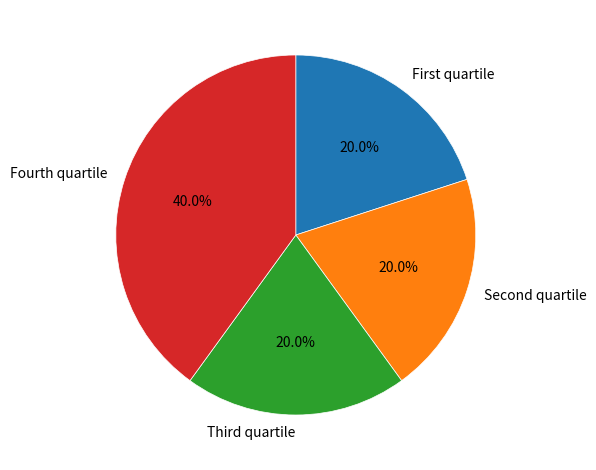

Which category has the biggest portion of the pie?

Fourth quartile